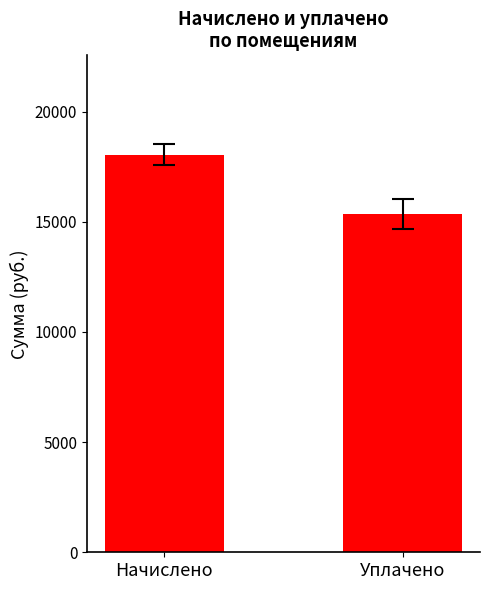

What is the sum of the values at Уплачено and Начислено?

33423.8